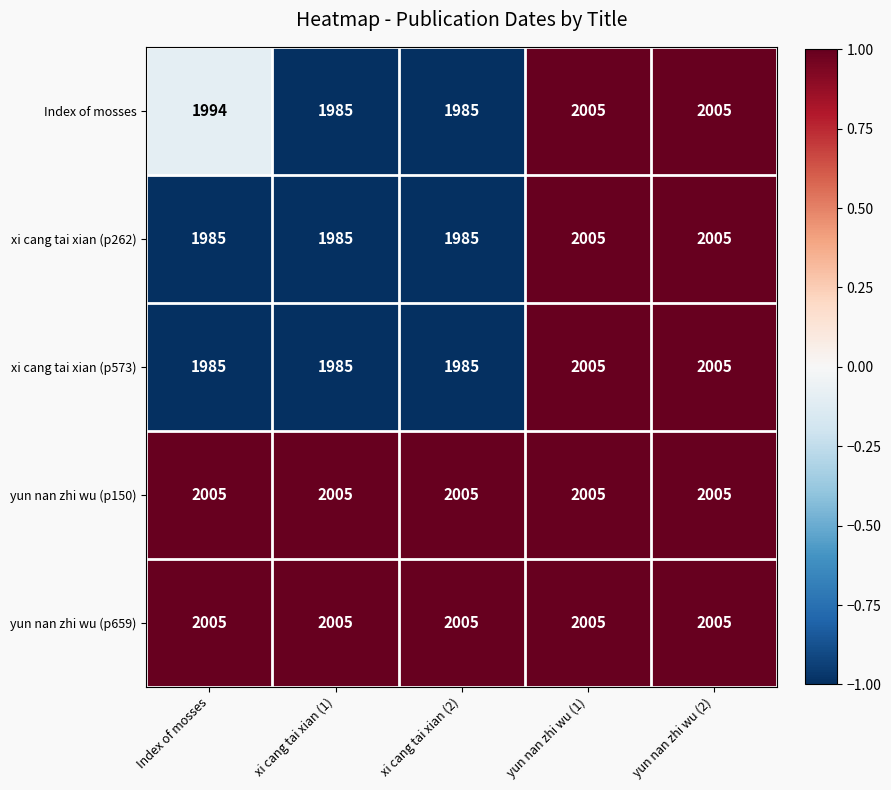

Count the xi cang tai xian (p573) values in the range 1985 to 2005.

5